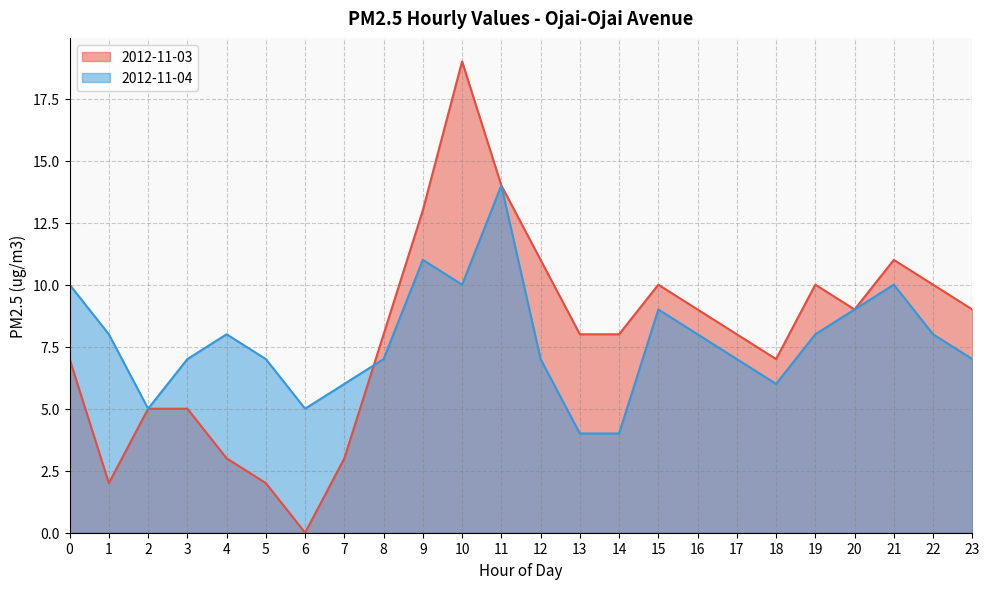

True or false: 2012-11-04 and 2012-11-03 intersect in this chart.

True